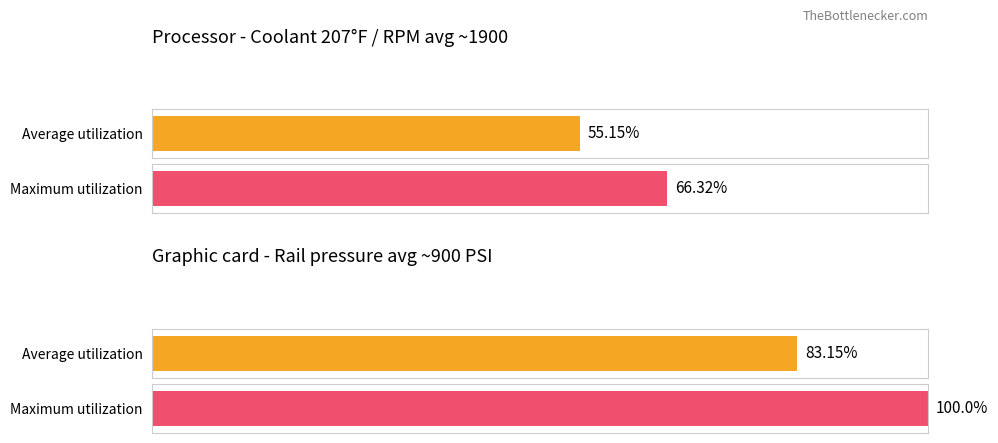

List the series in order of their peak value, lowest first.

Average utilization, Maximum utilization